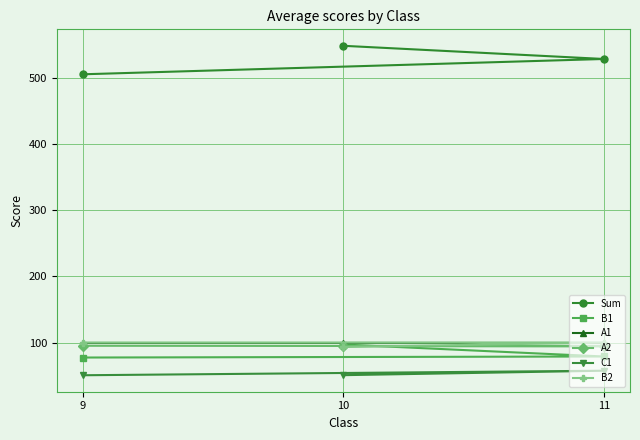

At which label does B1 first exceed 78?

10